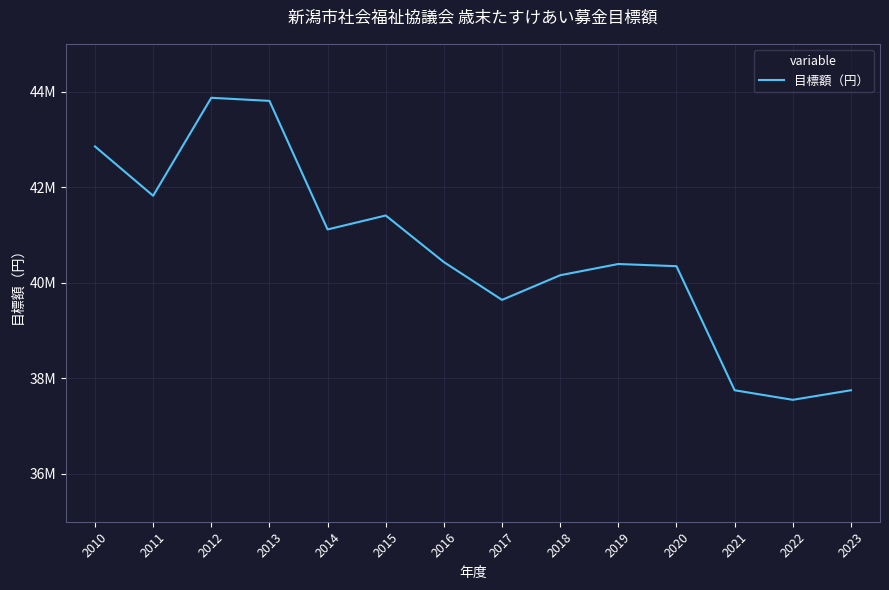

Reading left to right, extract all data points from this chart.

2010=42853000	2011=41821000	2012=43871000	2013=43806000	2014=41116000	2015=41408000	2016=40433000	2017=39642000	2018=40158000	2019=40393000	2020=40347000	2021=37751000	2022=37551000	2023=37751000